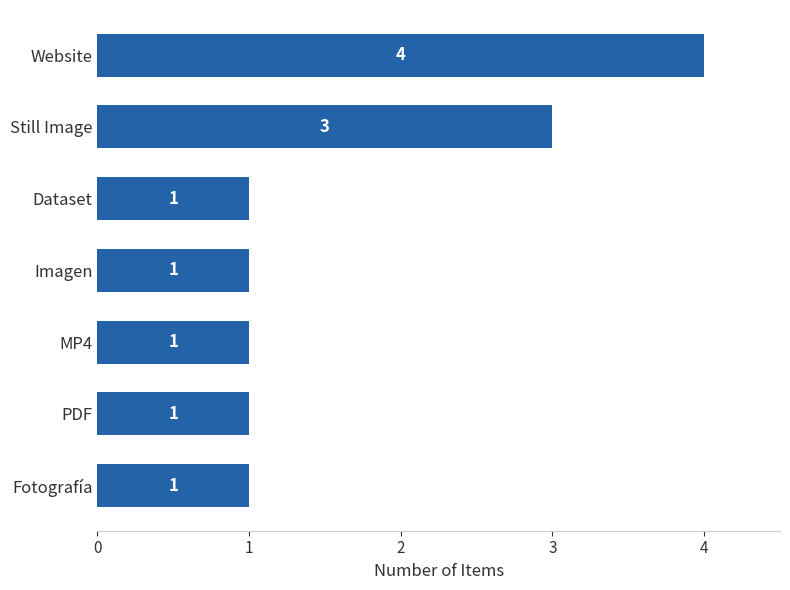

Reading top to bottom, extract all data points from this chart.

Website=4	Still Image=3	Dataset=1	Imagen=1	MP4=1	PDF=1	Fotografía=1